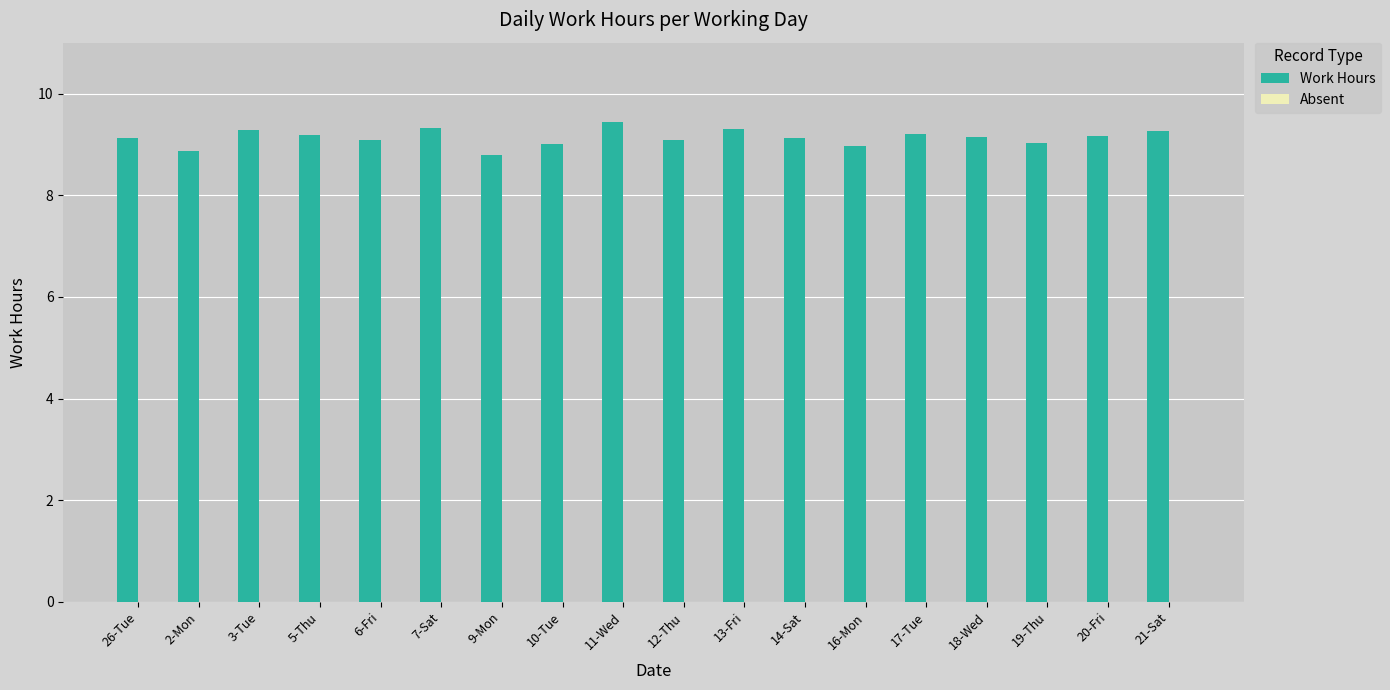

Is it true that the value at 12-Thu is 13.5?

False